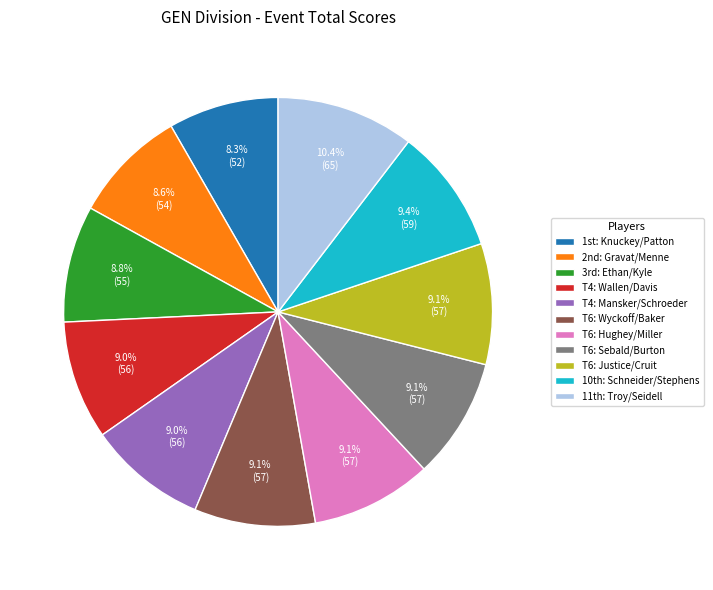

Combined, do T4: Mansker/Schroeder and T6: Wyckoff/Baker account for over 50%?

No